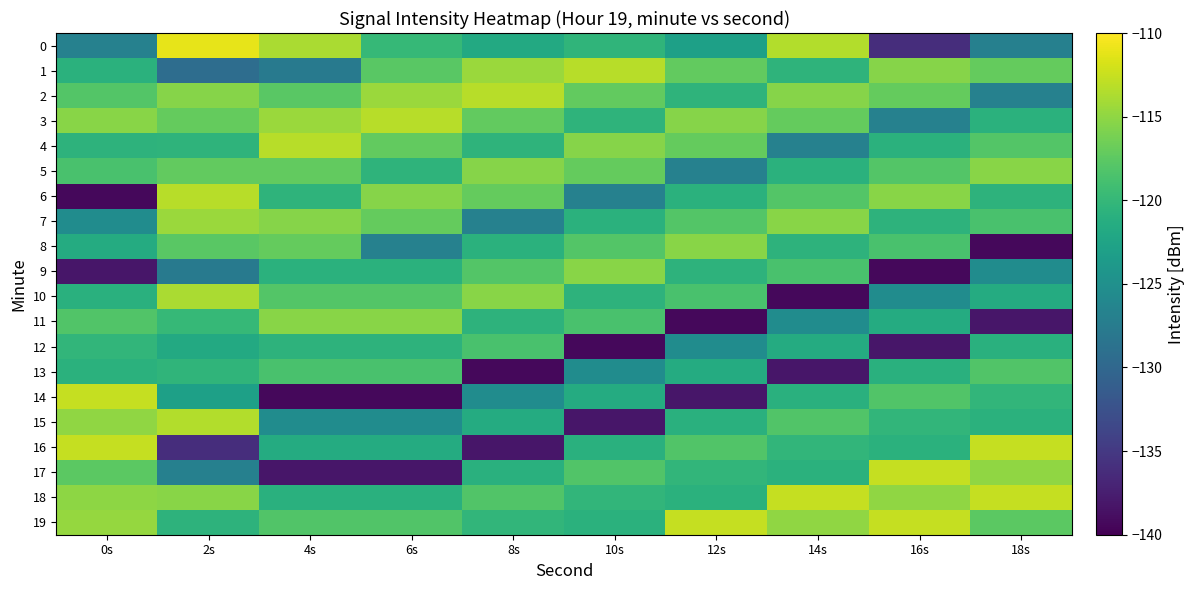

Between 4s and 10s, which series saw the biggest shift?

17